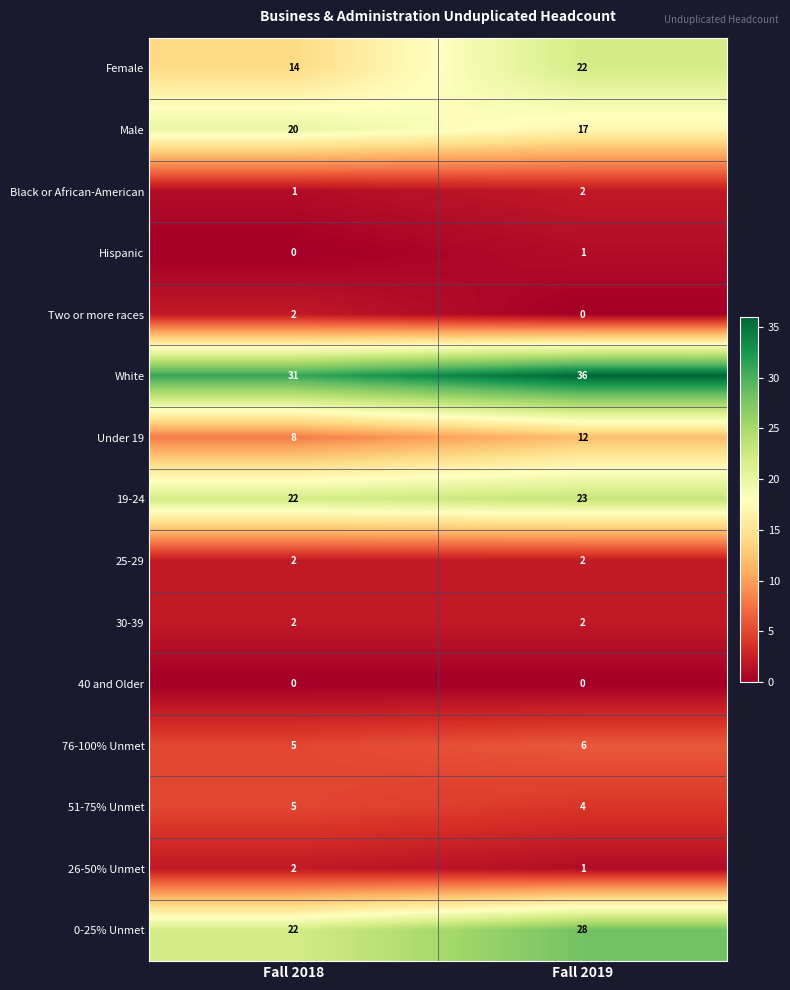

Is it true that White equals 6 at Fall 2018?

False